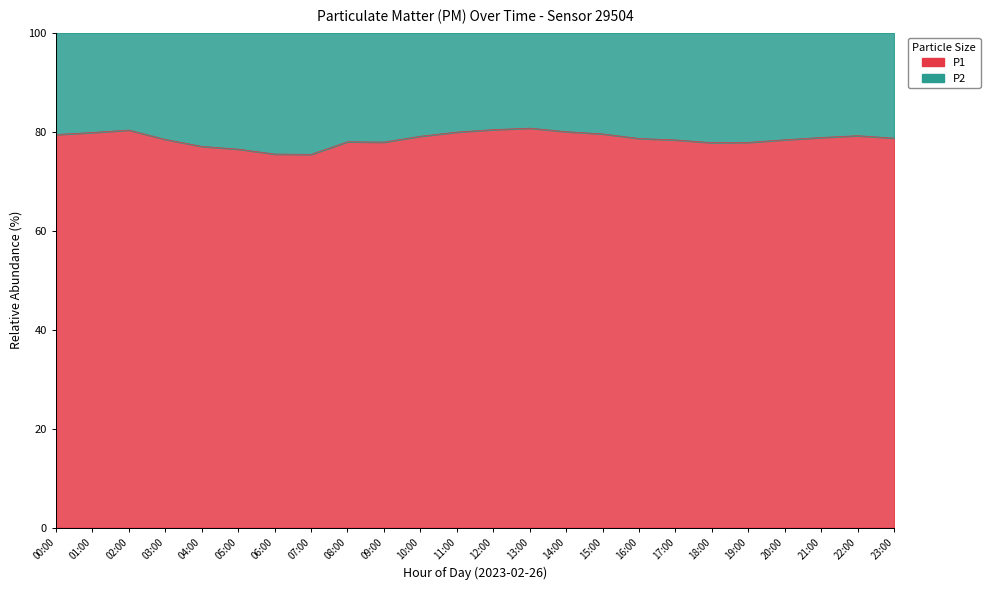

Which category has the highest value across all series?

13:00